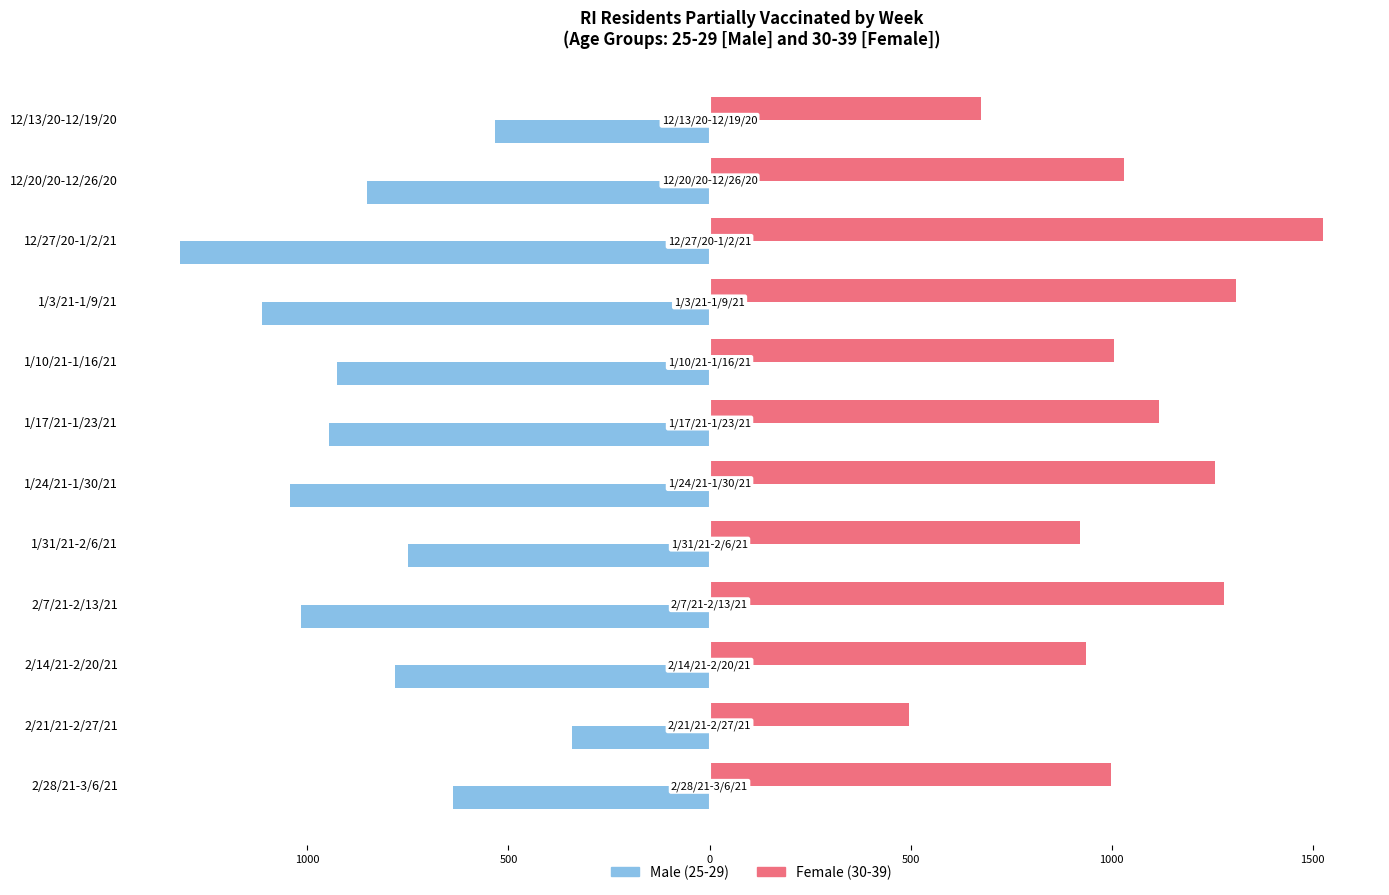

The value of Male at 1/31/21-2/6/21 is -749. True or false?

True